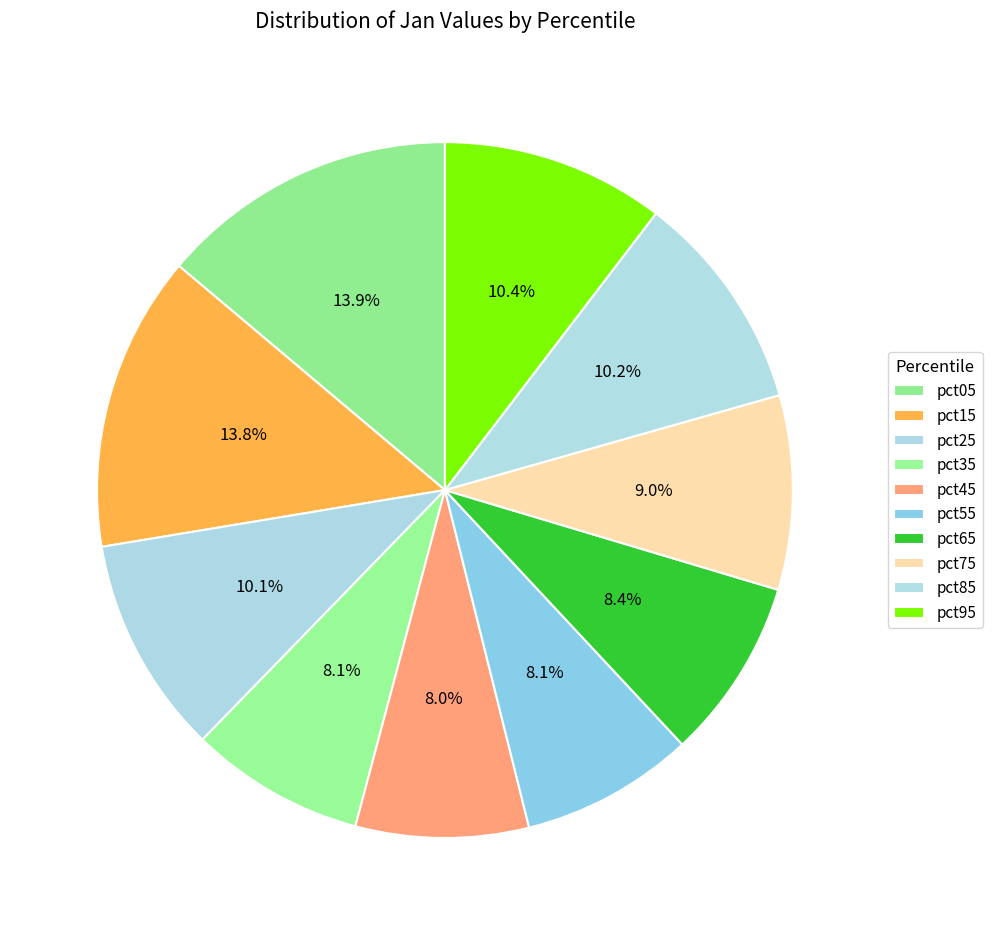

Is it true that pct75 is 9% of the pie?

True